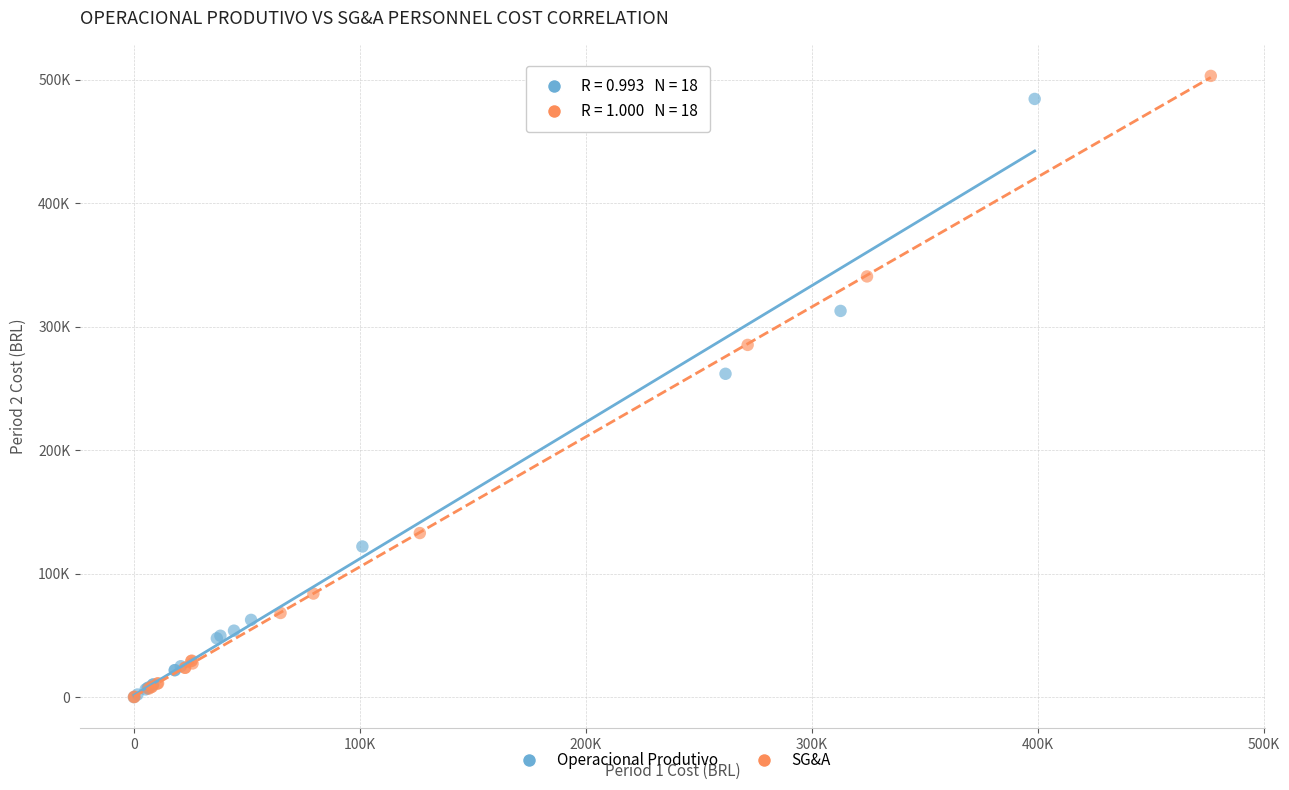

Which series has the largest Y range (max minus min)?

SG&A